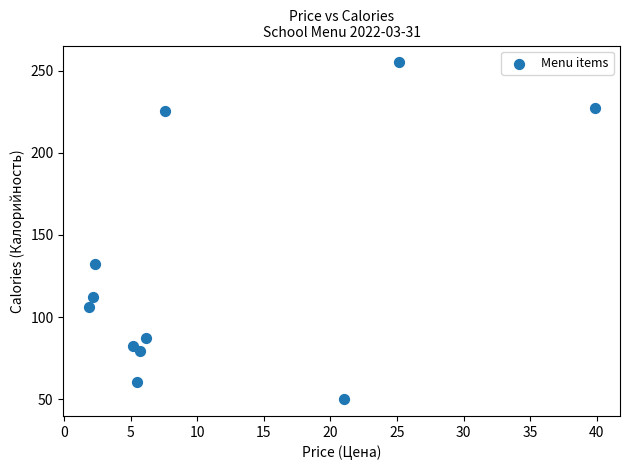

What Y value in the scatter plot is closest to 152?

132.5